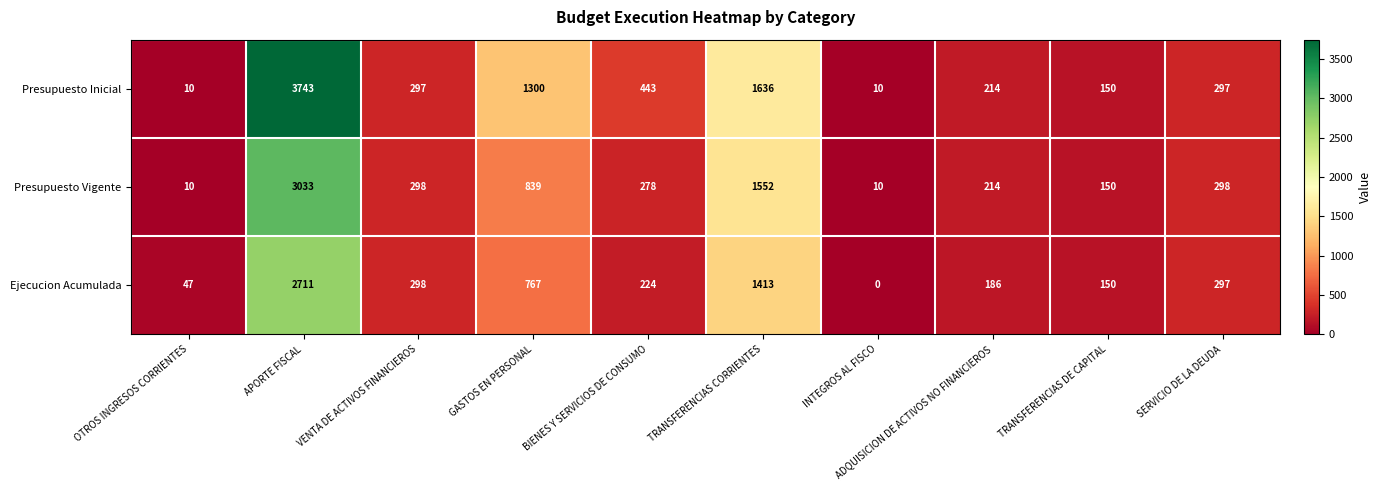

What is the sum of all Ejecucion Acumulada values?

6093